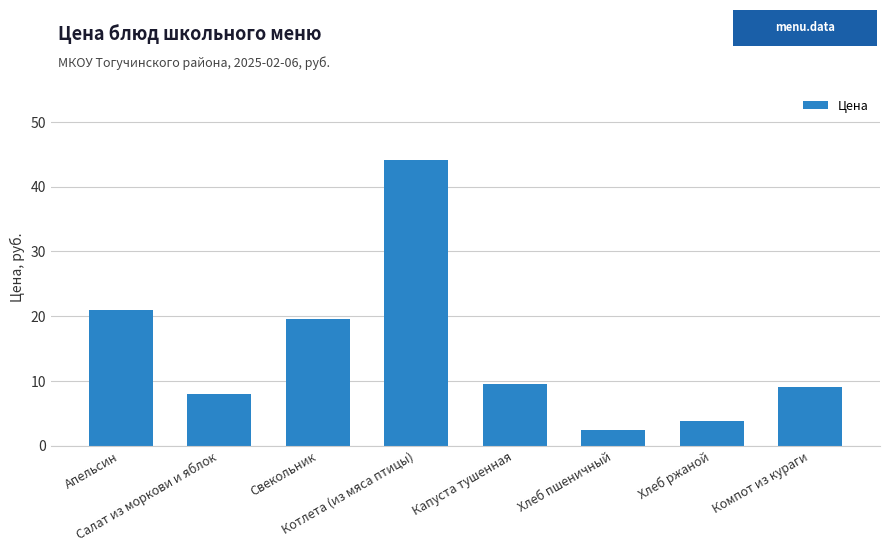

Are the bars grouped side by side (vs. stacked)?

No